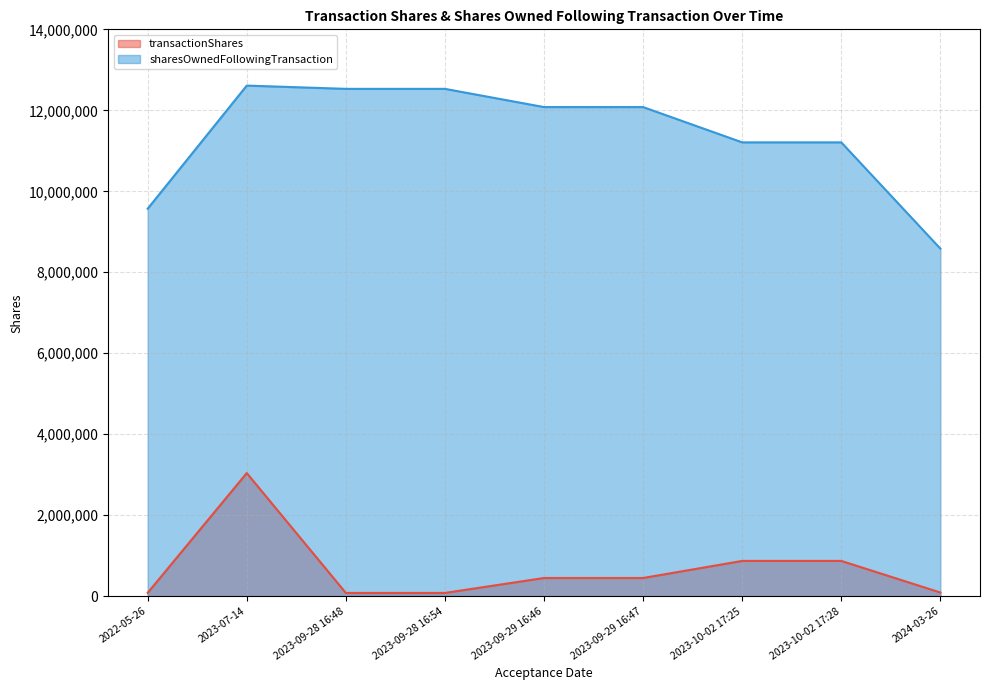

True or false: transactionShares and sharesOwnedFollowingTransaction cross at least once.

False